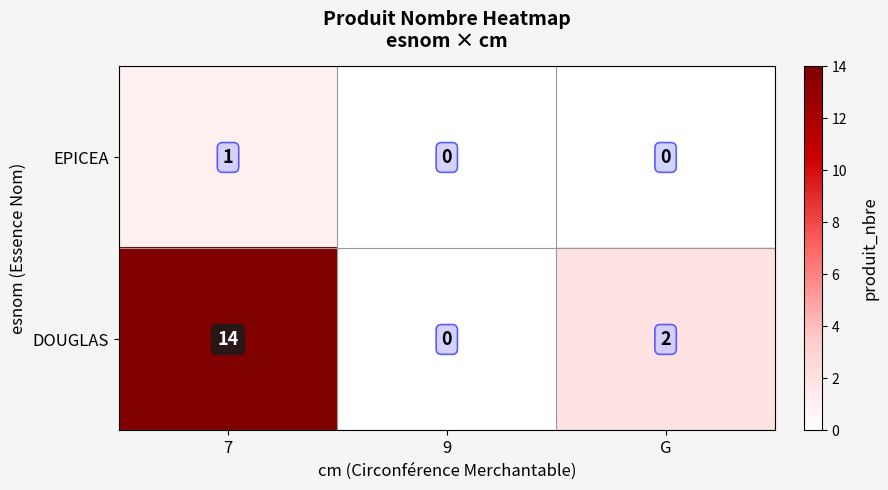

True or false: DOUGLAS has a value of 4 at 7.

False